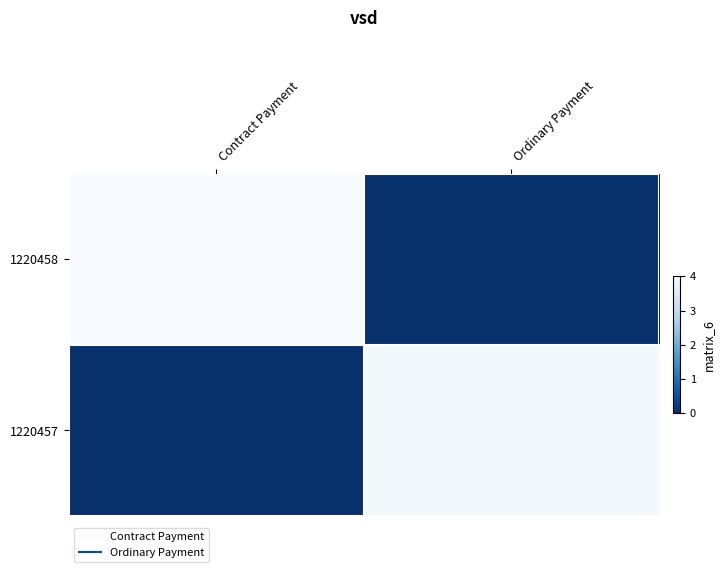

Count the number of categories in the chart.

2